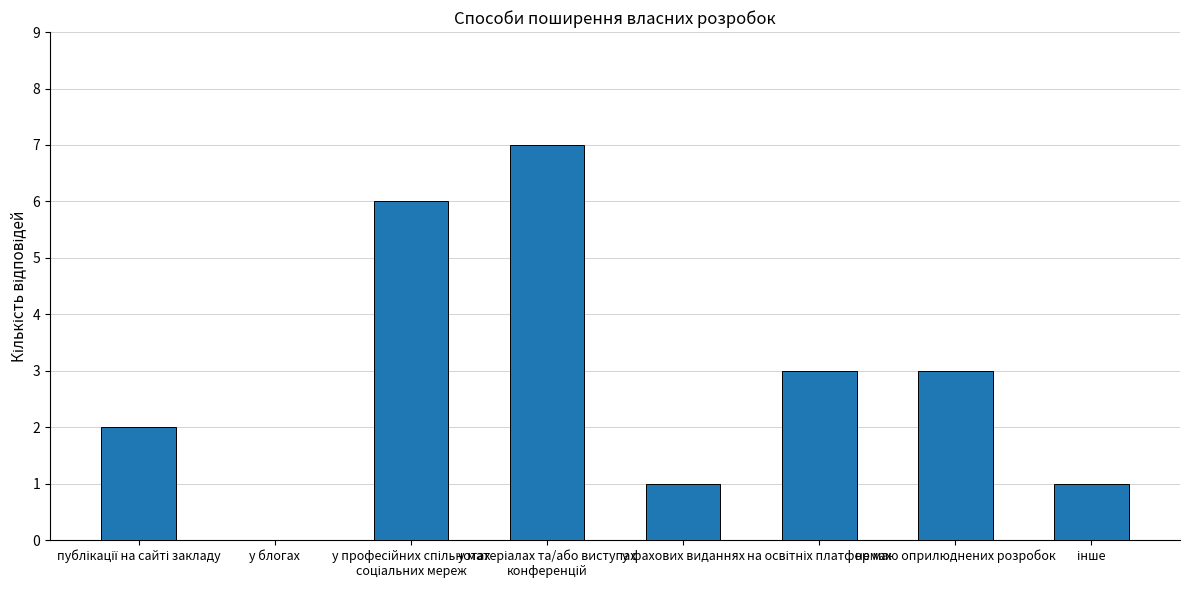

How many values are between 1 and 6?

6